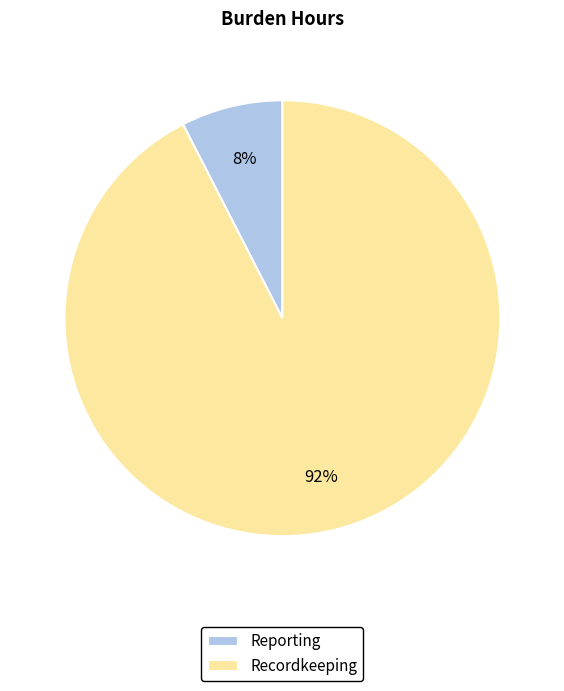

To the nearest percent, what is the average slice percentage?

50%